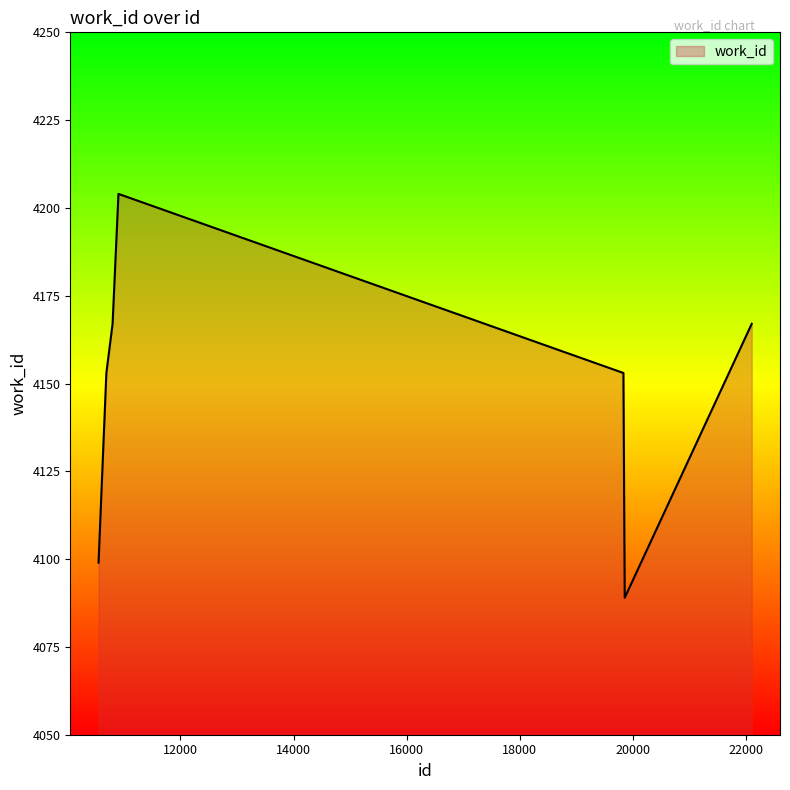

True or false: the data has more than 2 interior local peaks.

False